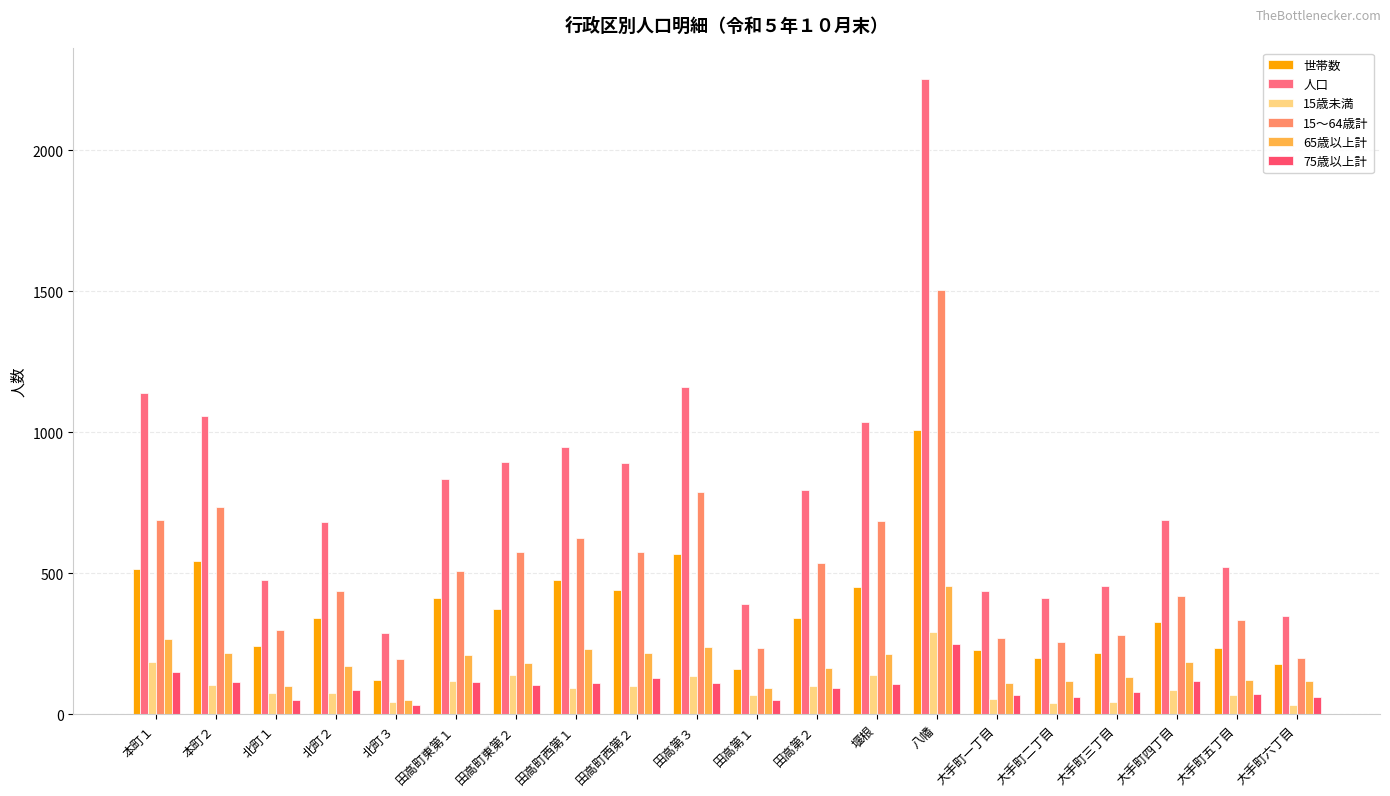

At which label does 人口 reach its peak?

八幡